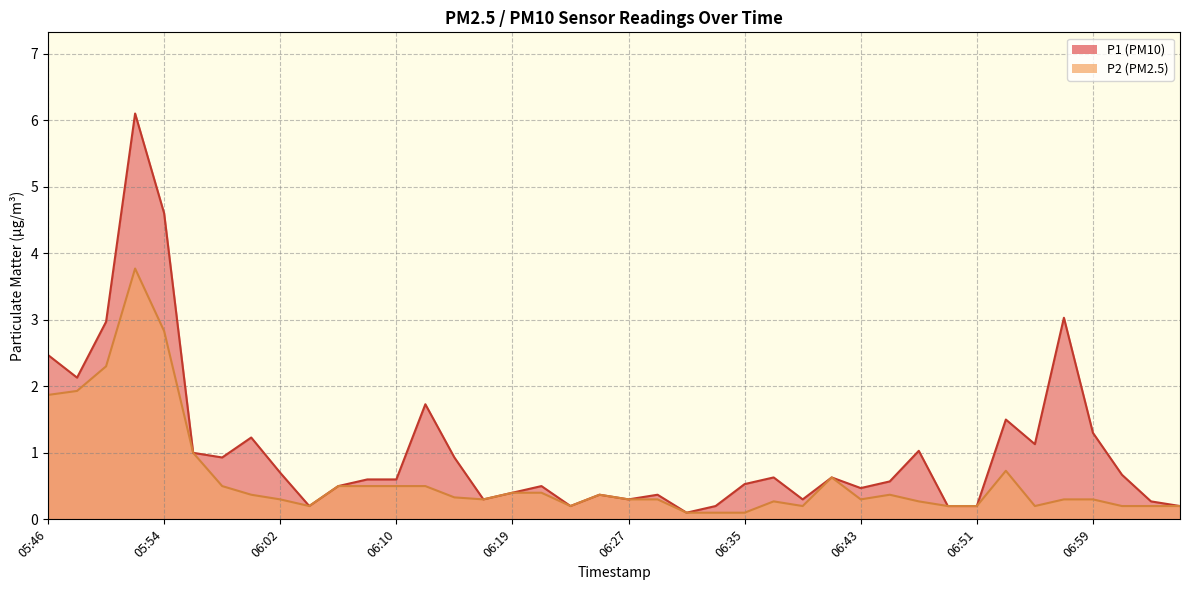

Which label corresponds to the largest value in the chart?

05:52